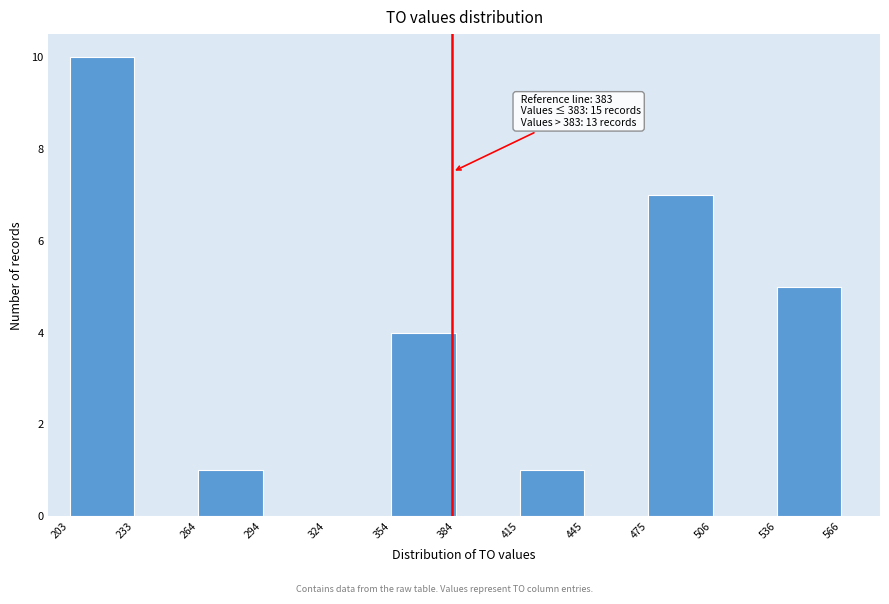

Which range on the x-axis has the tallest bar?

203 to 233